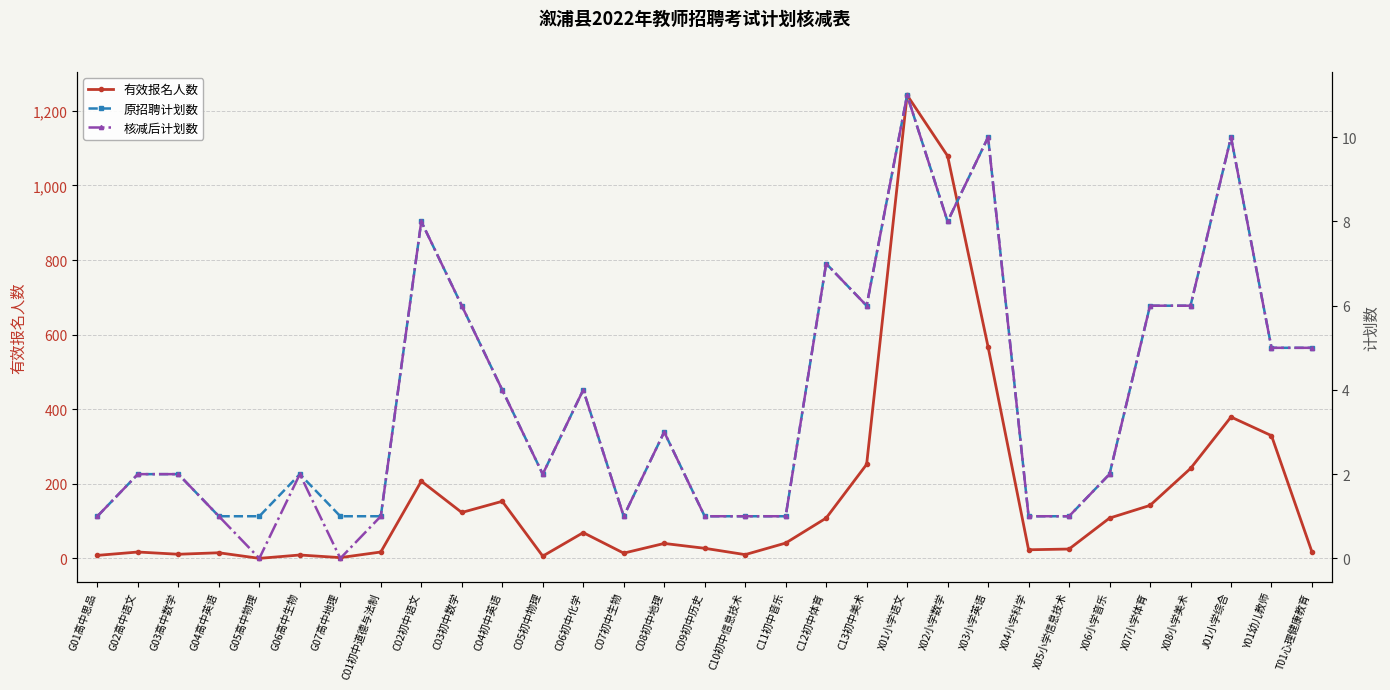

True or false: 原招聘计划数 and 核减后计划数 intersect in this chart.

False